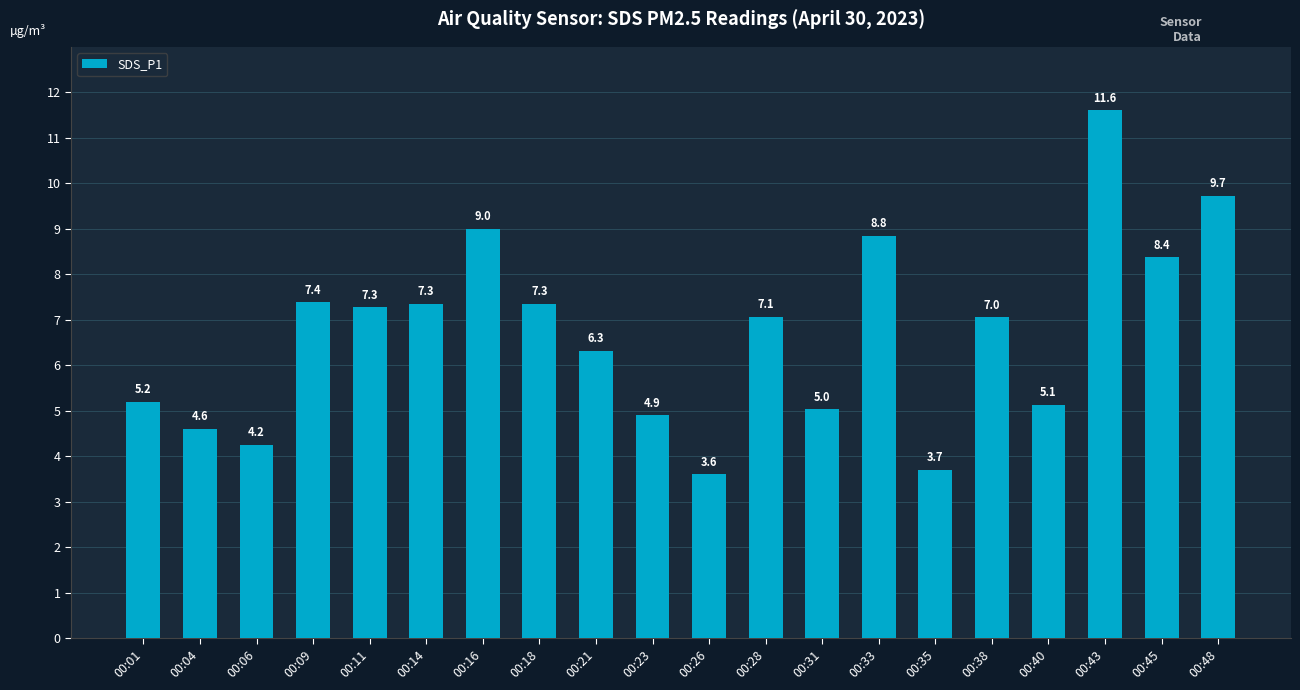

What is the difference between the maximum and second lowest values?

7.9